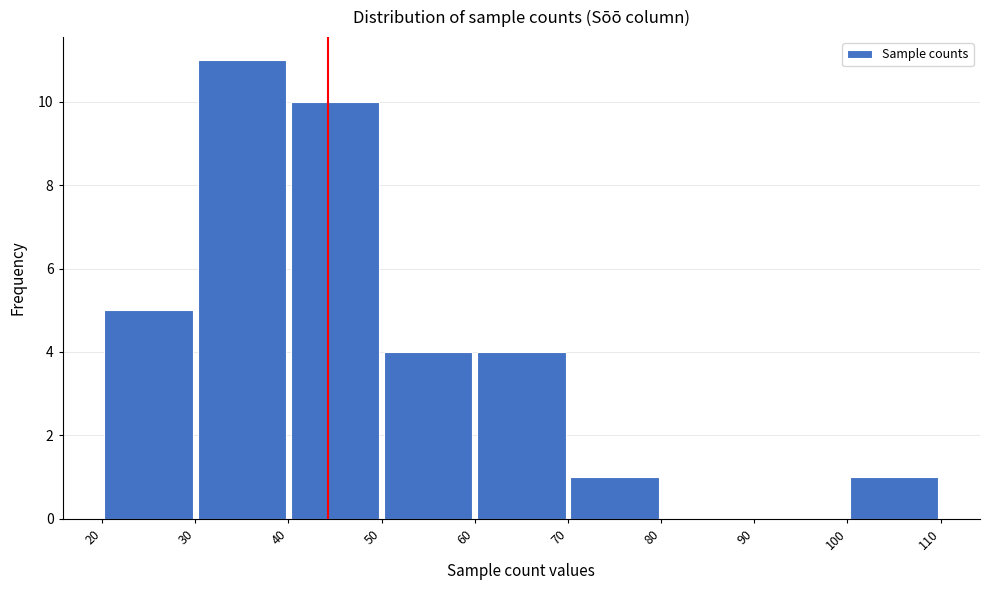

Reading left to right, list every bar in this chart as the range it spans on the x-axis followed by its height. The values are not printed on the chart, so give them approximately, as read against the axis.

20 to 30: 5
30 to 40: 11
40 to 50: 10
50 to 60: 4
60 to 70: 4
70 to 80: 1
80 to 90: 0
90 to 100: 0
100 to 110: 1